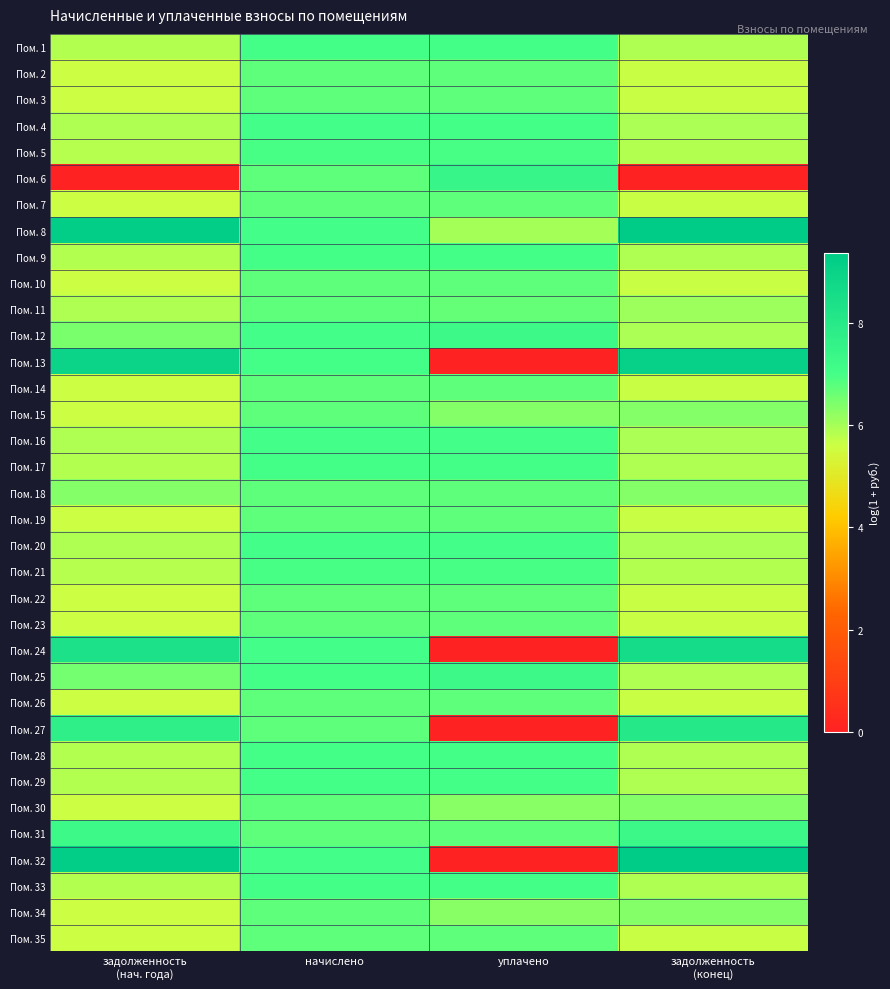

Reading left to right, extract all data points from this chart.

Пом. 1: задолженность
(нач. года)=5.9	начислено=7.0	уплачено=7.0	задолженность
(конец)=5.9
Пом. 2: задолженность
(нач. года)=5.6	начислено=6.8	уплачено=6.7	задолженность
(конец)=5.7
Пом. 3: задолженность
(нач. года)=5.6	начислено=6.8	уплачено=6.7	задолженность
(конец)=5.7
Пом. 4: задолженность
(нач. года)=5.9	начислено=7.0	уплачено=7.0	задолженность
(конец)=5.9
Пом. 5: задолженность
(нач. года)=5.8	начислено=7.0	уплачено=7.0	задолженность
(конец)=5.9
Пом. 6: задолженность
(нач. года)=0.0	начислено=6.7	уплачено=7.4	задолженность
(конец)=0.0
Пом. 7: задолженность
(нач. года)=5.6	начислено=6.8	уплачено=6.7	задолженность
(конец)=5.7
Пом. 8: задолженность
(нач. года)=9.2	начислено=7.0	уплачено=6.0	задолженность
(конец)=9.3
Пом. 9: задолженность
(нач. года)=5.9	начислено=7.0	уплачено=7.0	задолженность
(конец)=5.9
Пом. 10: задолженность
(нач. года)=5.6	начислено=6.7	уплачено=6.7	задолженность
(конец)=5.7
Пом. 11: задолженность
(нач. года)=5.9	начислено=6.8	уплачено=6.7	задолженность
(конец)=6.1
Пом. 12: задолженность
(нач. года)=6.5	начислено=7.0	уплачено=7.2	задолженность
(конец)=5.9
Пом. 13: задолженность
(нач. года)=8.9	начислено=7.0	уплачено=0.0	задолженность
(конец)=9.1
Пом. 14: задолженность
(нач. года)=5.6	начислено=6.7	уплачено=6.7	задолженность
(конец)=5.7
Пом. 15: задолженность
(нач. года)=5.6	начислено=6.8	уплачено=6.3	задолженность
(конец)=6.4
Пом. 16: задолженность
(нач. года)=5.9	начислено=7.0	уплачено=7.0	задолженность
(конец)=5.9
Пом. 17: задолженность
(нач. года)=5.9	начислено=7.0	уплачено=7.0	задолженность
(конец)=5.9
Пом. 18: задолженность
(нач. года)=6.3	начислено=6.7	уплачено=6.7	задолженность
(конец)=6.3
Пом. 19: задолженность
(нач. года)=5.6	начислено=6.8	уплачено=6.7	задолженность
(конец)=5.7
Пом. 20: задолженность
(нач. года)=5.9	начислено=7.0	уплачено=7.0	задолженность
(конец)=5.9
Пом. 21: задолженность
(нач. года)=5.8	начислено=7.0	уплачено=7.0	задолженность
(конец)=5.9
Пом. 22: задолженность
(нач. года)=5.6	начислено=6.7	уплачено=6.7	задолженность
(конец)=5.7
Пом. 23: задолженность
(нач. года)=5.6	начислено=6.8	уплачено=6.7	задолженность
(конец)=5.7
Пом. 24: задолженность
(нач. года)=8.4	начислено=7.0	уплачено=0.0	задолженность
(конец)=8.6
Пом. 25: задолженность
(нач. года)=6.5	начислено=7.0	уплачено=7.2	задолженность
(конец)=5.9
Пом. 26: задолженность
(нач. года)=5.6	начислено=6.7	уплачено=6.7	задолженность
(конец)=5.7
Пом. 27: задолженность
(нач. года)=7.7	начислено=6.8	уплачено=0.0	задолженность
(конец)=8.1
Пом. 28: задолженность
(нач. года)=5.9	начислено=7.0	уплачено=7.0	задолженность
(конец)=5.9
Пом. 29: задолженность
(нач. года)=5.9	начислено=7.0	уплачено=7.0	задолженность
(конец)=5.9
Пом. 30: задолженность
(нач. года)=5.6	начислено=6.7	уплачено=6.3	задолженность
(конец)=6.3
Пом. 31: задолженность
(нач. года)=7.3	начислено=6.8	уплачено=6.7	задолженность
(конец)=7.3
Пом. 32: задолженность
(нач. года)=9.2	начислено=7.0	уплачено=0.0	задолженность
(конец)=9.4
Пом. 33: задолженность
(нач. года)=5.9	начислено=7.0	уплачено=7.0	задолженность
(конец)=5.9
Пом. 34: задолженность
(нач. года)=5.6	начислено=6.7	уплачено=6.3	задолженность
(конец)=6.3
Пом. 35: задолженность
(нач. года)=5.6	начислено=6.7	уплачено=6.7	задолженность
(конец)=5.6